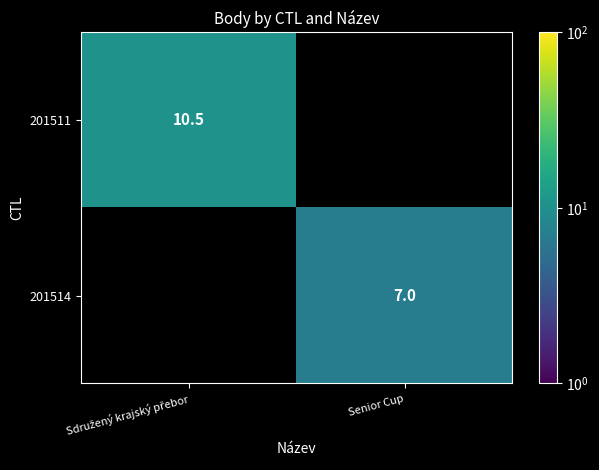

How many positive values does the 201514 series have?

1